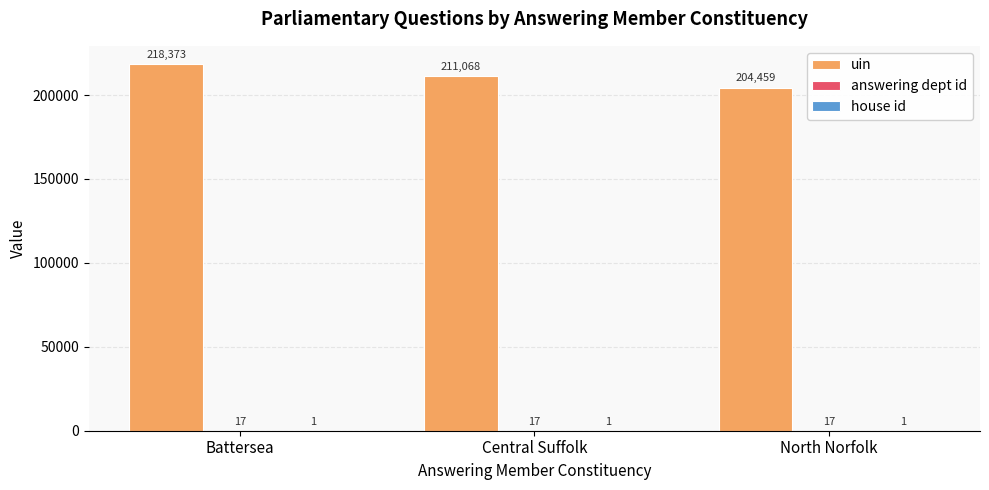

Which series has the largest total across all categories?

uin